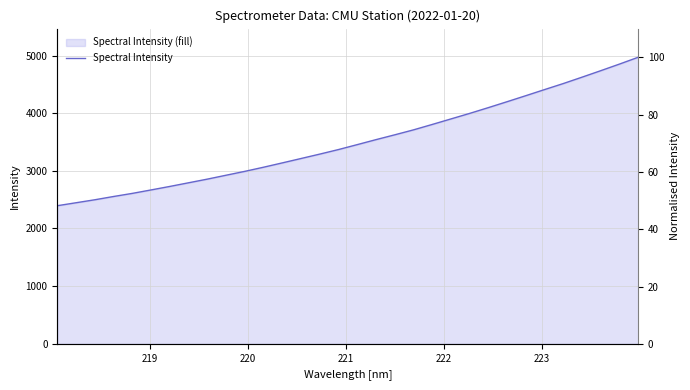

How many series are shown in this chart?

1